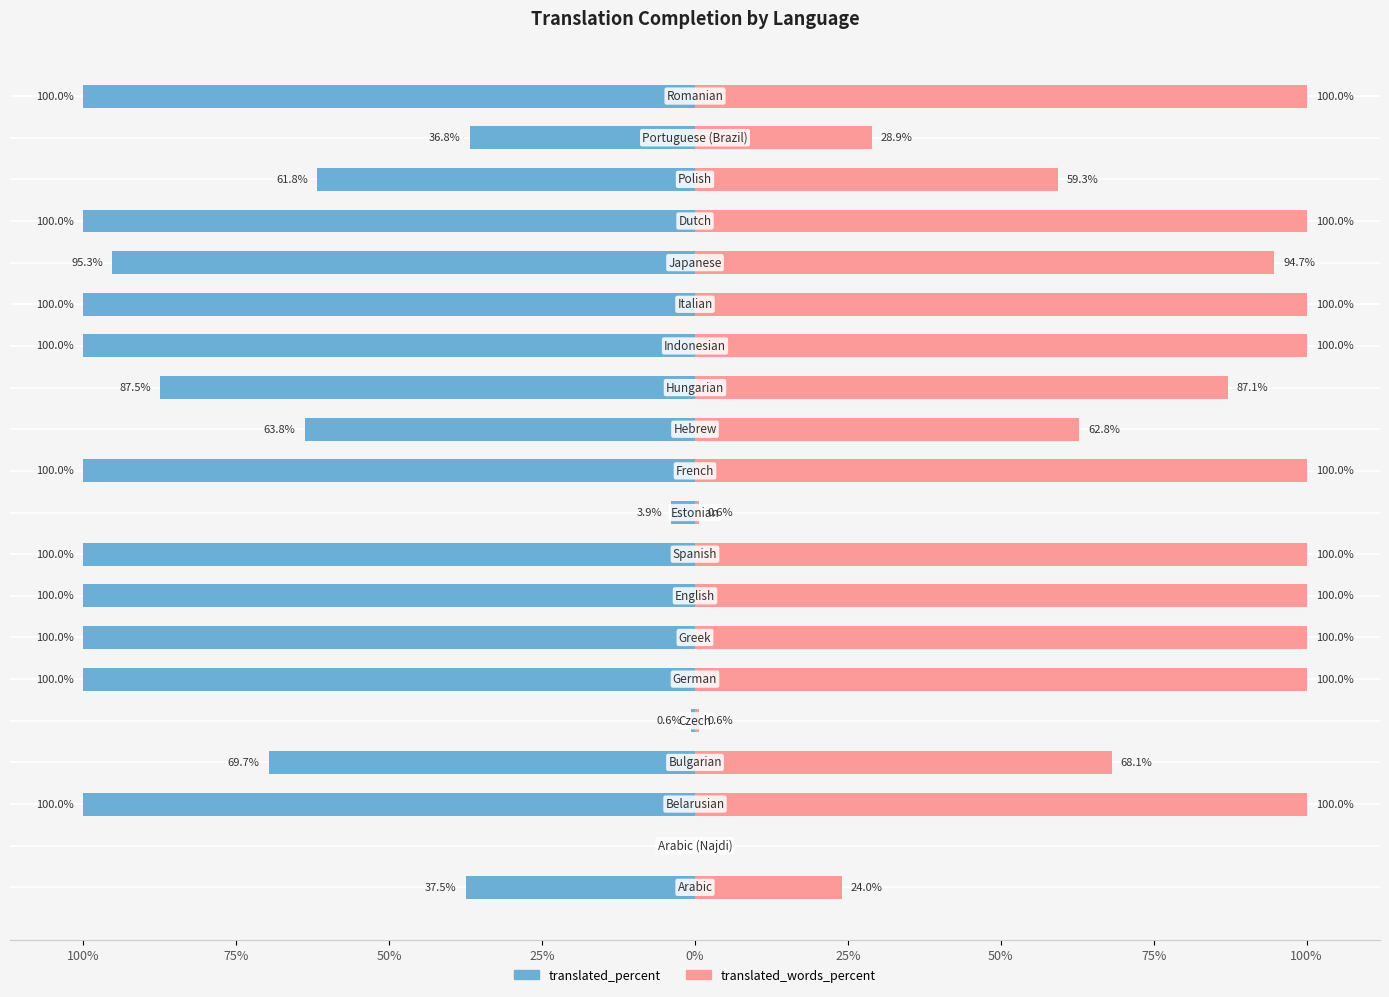

Are the bars grouped side by side (vs. stacked)?

Yes